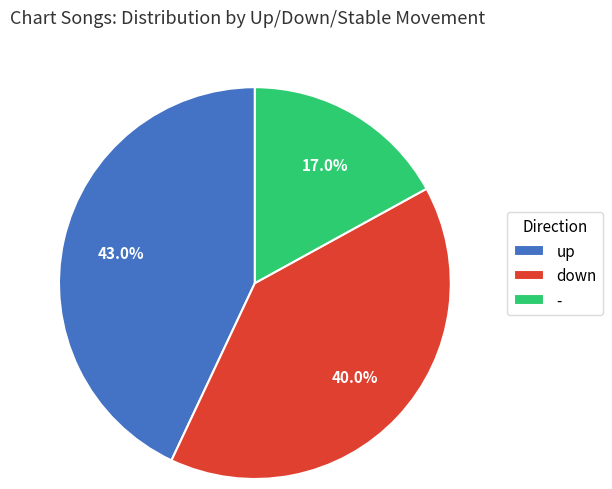

Which category has the smallest portion of the pie?

-